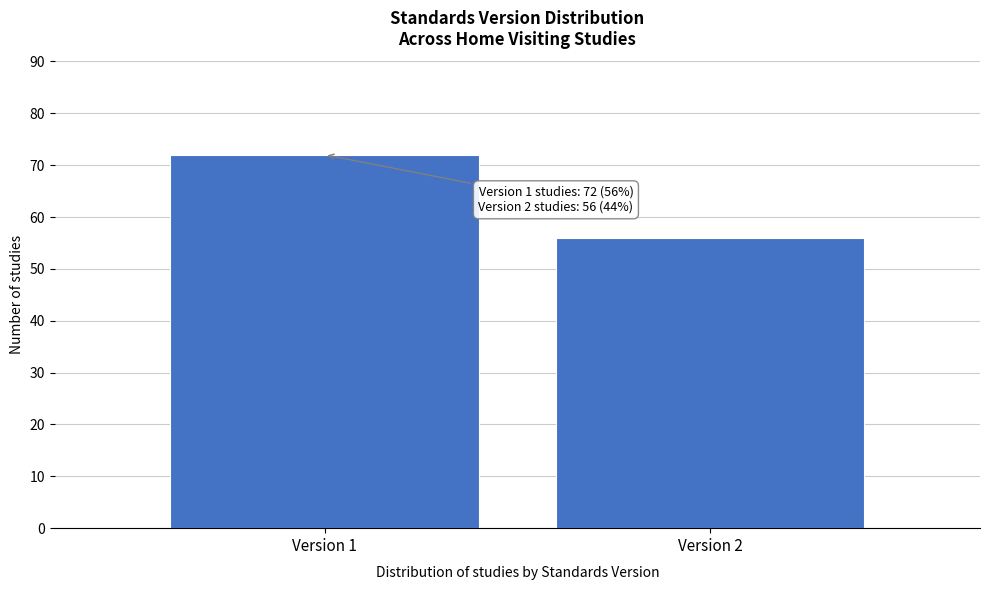

Reading left to right, what are all the values shown in this chart?

72	56